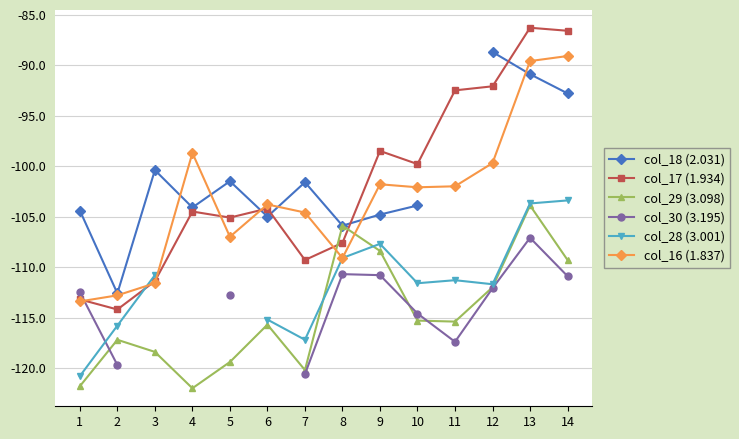

Which series has the widest spread of values?

col_17 (1.934)